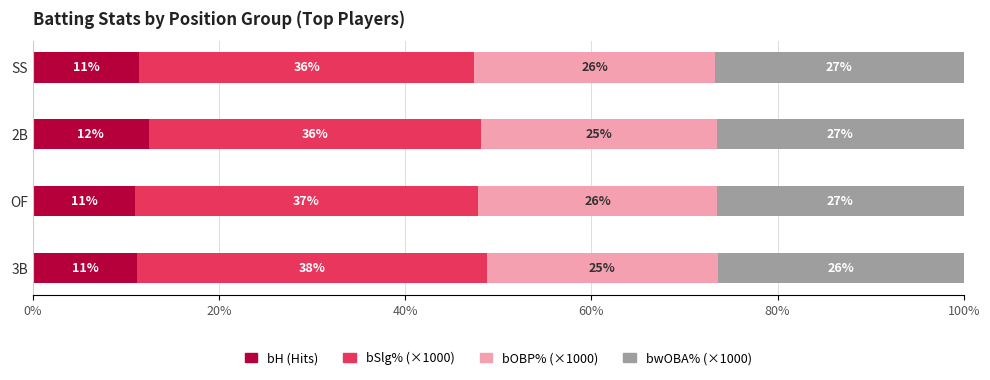

What are all the series names shown in the legend?

bH (Hits), bSlg% (×1000), bOBP% (×1000), bwOBA% (×1000)